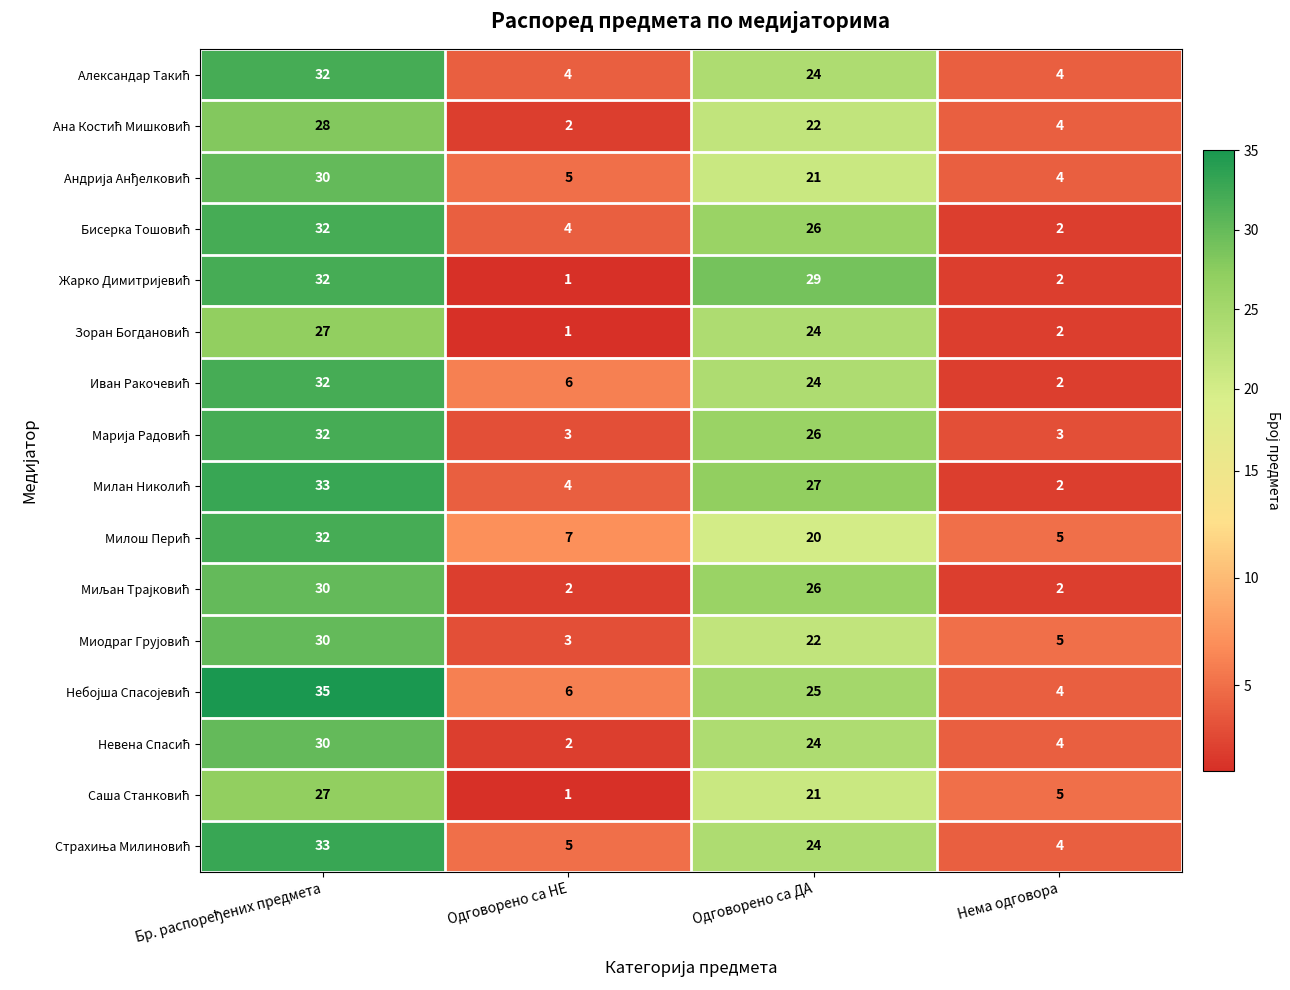

What is the spread (max minus min) of values at Нема одговора?

3